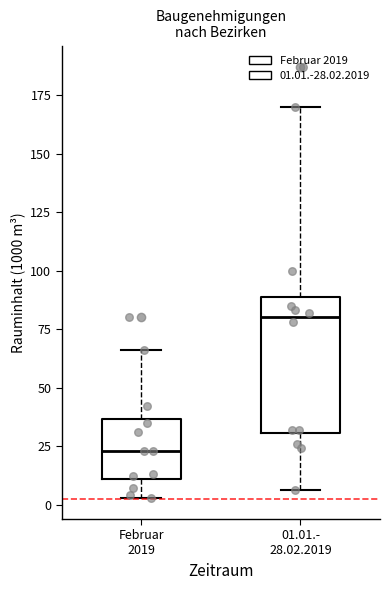

Reading left to right, read every box against the y-axis: the position of its median line, the range the box covers, and the ends of its whiskers. The values are not printed on the chart, so give them approximately, as read against the axis.

Februar 2019: median 25, box 10 to 35, whiskers 5 to 65
01.01.- 28.02.2019: median 80, box 30 to 90, whiskers 5 to 170